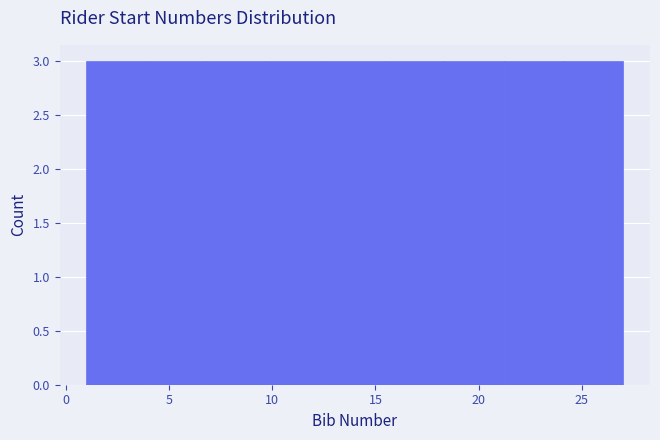

Reading left to right, list every bar in this chart as the range it spans on the x-axis followed by its height. Neither the bar edges nor the heights are printed on the chart, so give them approximately, as read against the axes.

1.0 to 4.0: 3
4.0 to 7.0: 3
7.0 to 9.5: 3
9.5 to 12.5: 3
12.5 to 15.5: 3
15.5 to 18.5: 3
18.5 to 21.0: 3
21.0 to 24.0: 3
24.0 to 27.0: 3